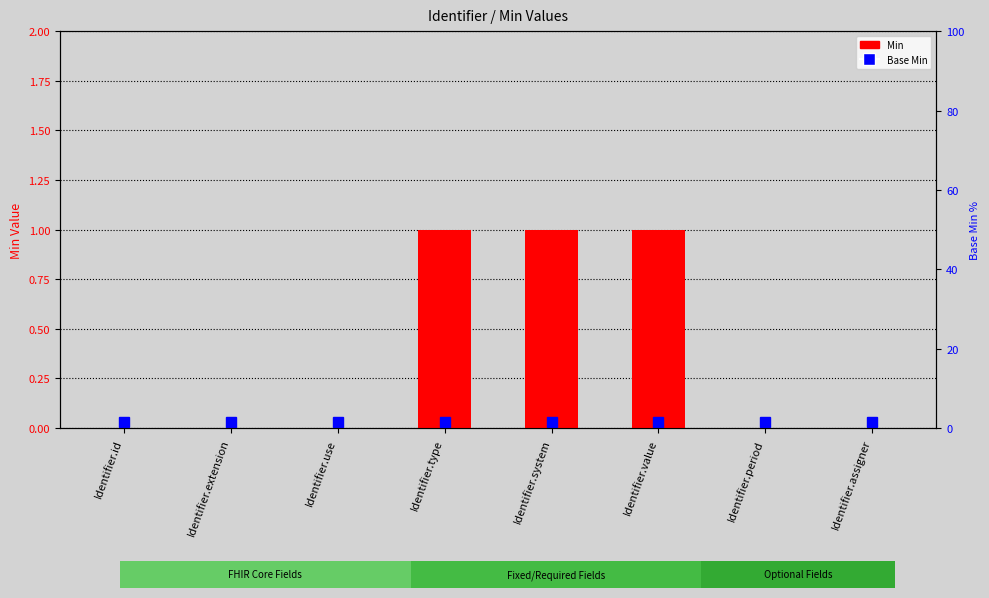

List the labels in order of value, smallest first.

Identifier.id, Identifier.extension, Identifier.use, Identifier.period, Identifier.assigner, Identifier.type, Identifier.system, Identifier.value